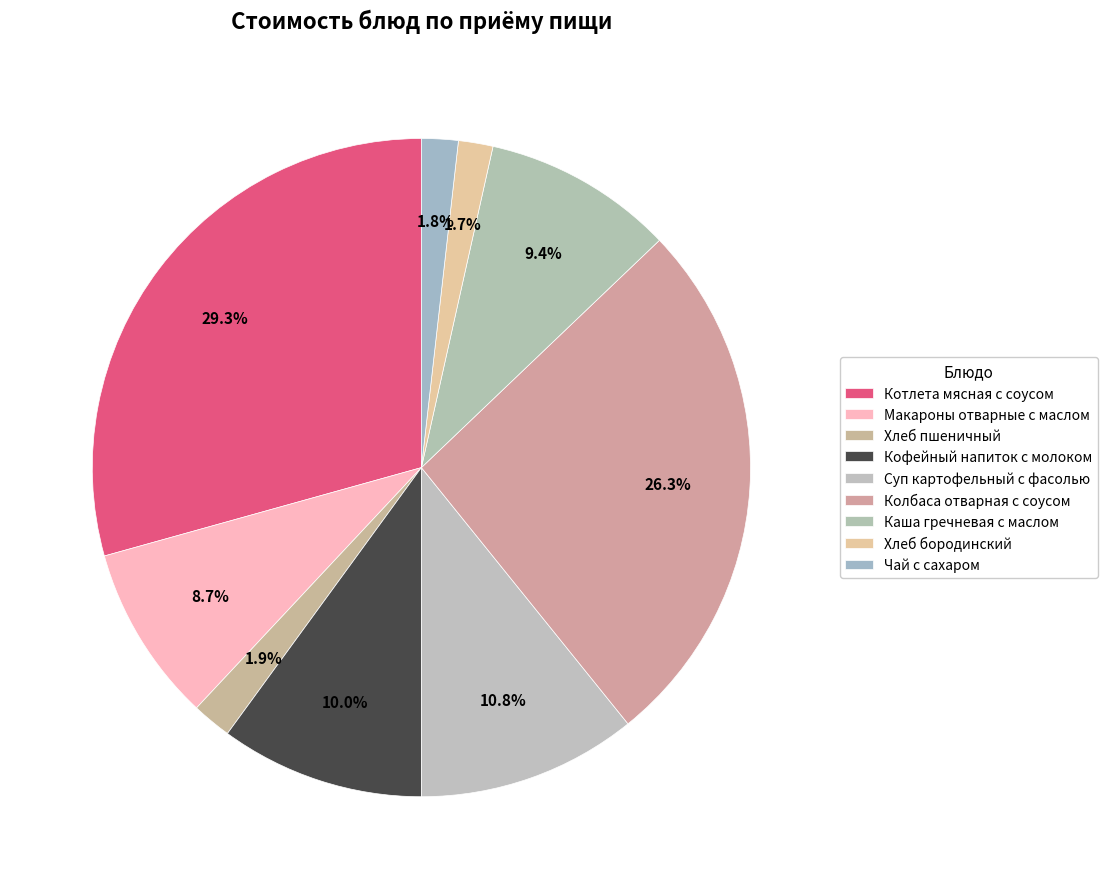

How many segments does this pie chart have?

9